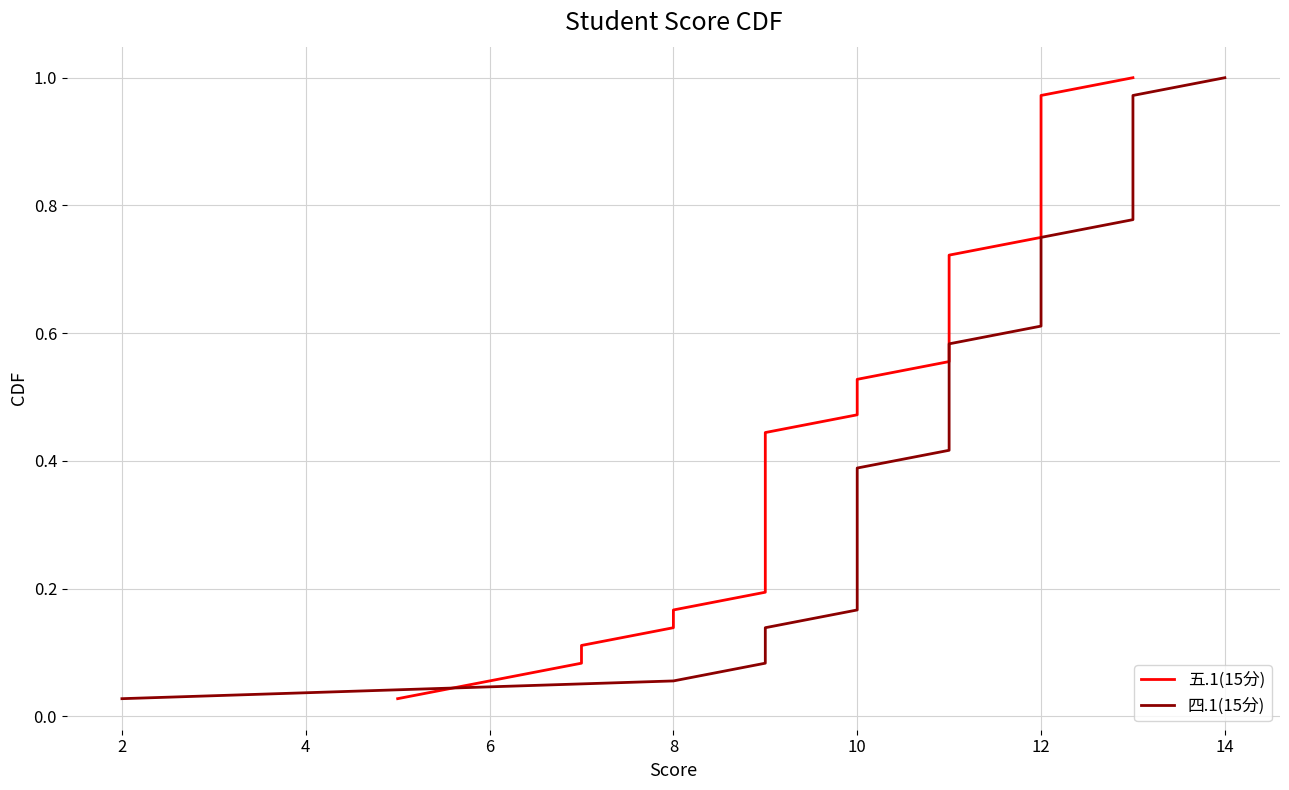

What is the difference between the maximum and second lowest values in the 四.1(15分) series?

0.9